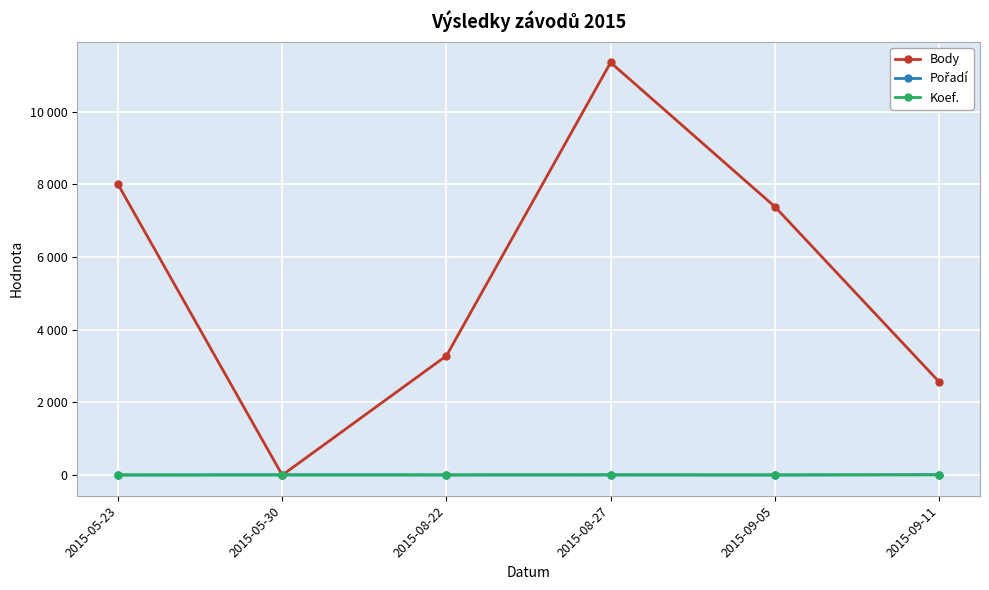

At which category does the chart reach its minimum across all series?

2015-05-30